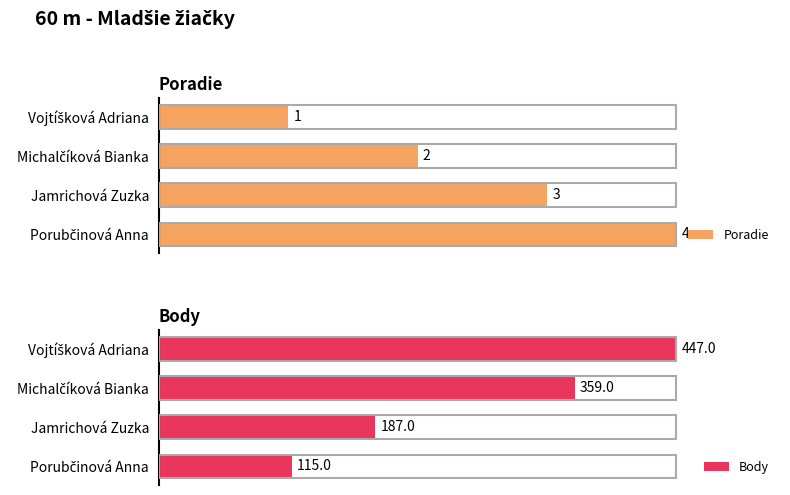

How many groups of bars are there?

4